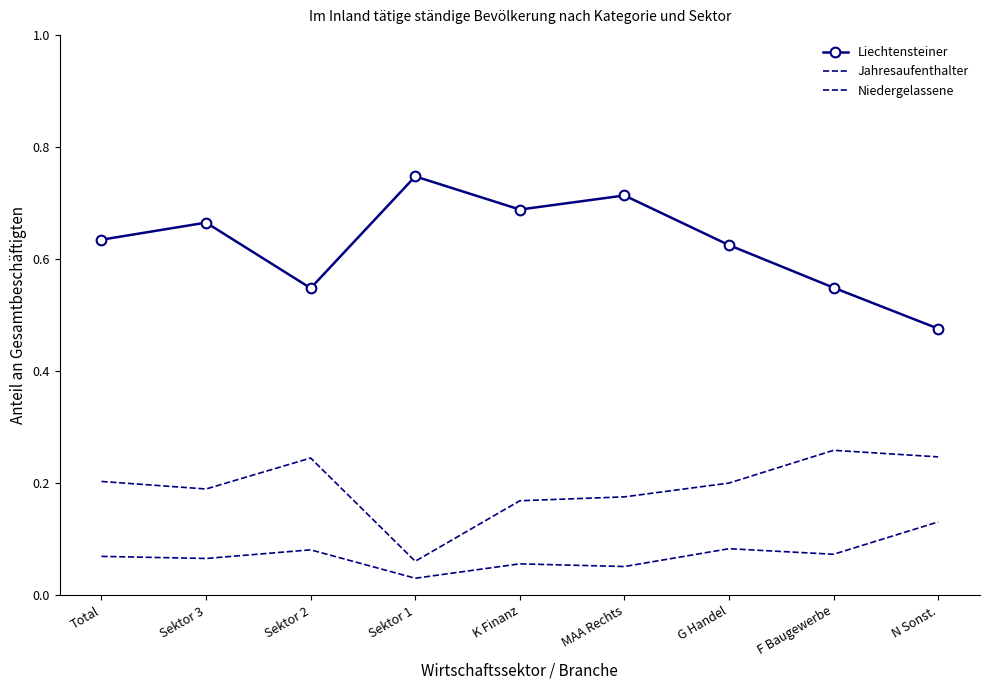

List the labels in order of Niedergelassene value, largest first.

N Sonst., G Handel, Sektor 2, F Baugewerbe, Total, Sektor 3, K Finanz, MAA Rechts, Sektor 1